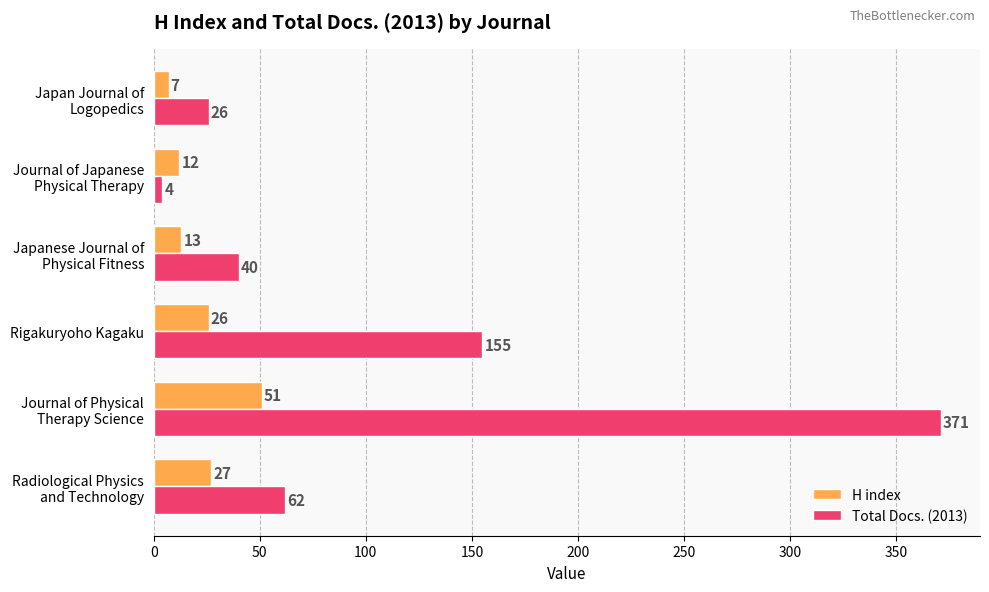

At which label is Total Docs. (2013) closest to 187?

Rigakuryoho Kagaku